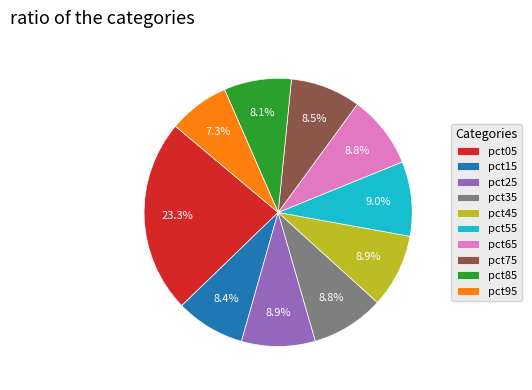

Which slice is the largest?

pct05